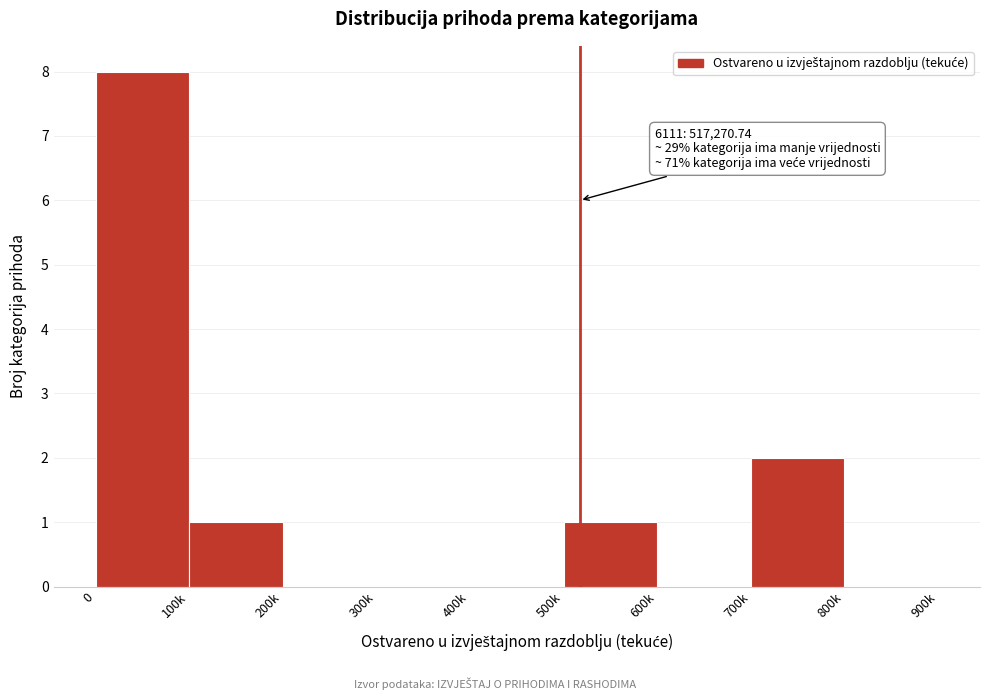

Reading left to right, extract all data points from this chart.

0=8	100k=1	200k=0	300k=0	400k=0	500k=1	600k=0	700k=2	800k=0